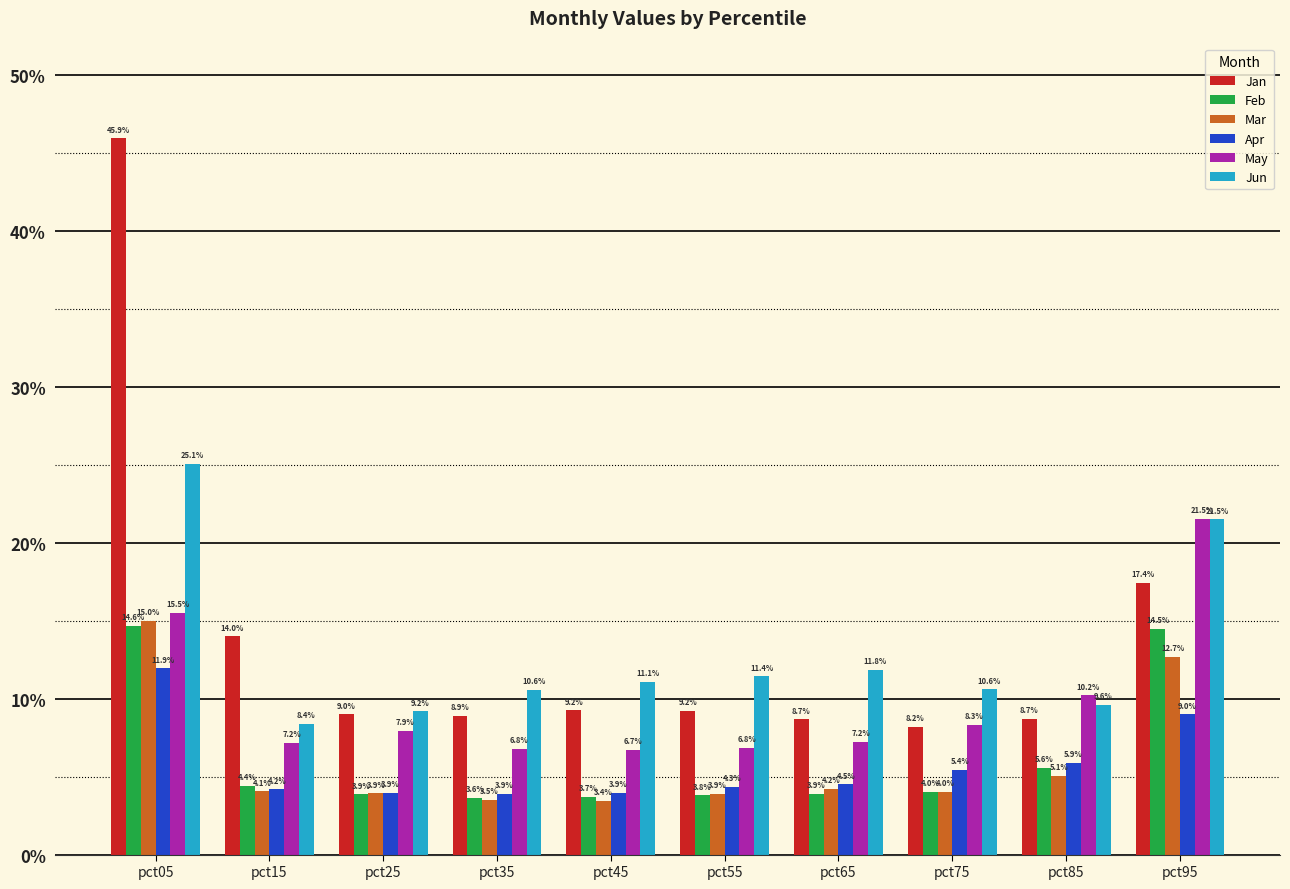

Reading right to left, extract all data points from this chart.

Jan: 0.2	0.1	0.1	0.1	0.1	0.1	0.1	0.1	0.1	0.5
Feb: 0.1	0.1	0.0	0.0	0.0	0.0	0.0	0.0	0.0	0.1
Mar: 0.1	0.1	0.0	0.0	0.0	0.0	0.0	0.0	0.0	0.1
Apr: 0.1	0.1	0.1	0.0	0.0	0.0	0.0	0.0	0.0	0.1
May: 0.2	0.1	0.1	0.1	0.1	0.1	0.1	0.1	0.1	0.2
Jun: 0.2	0.1	0.1	0.1	0.1	0.1	0.1	0.1	0.1	0.3